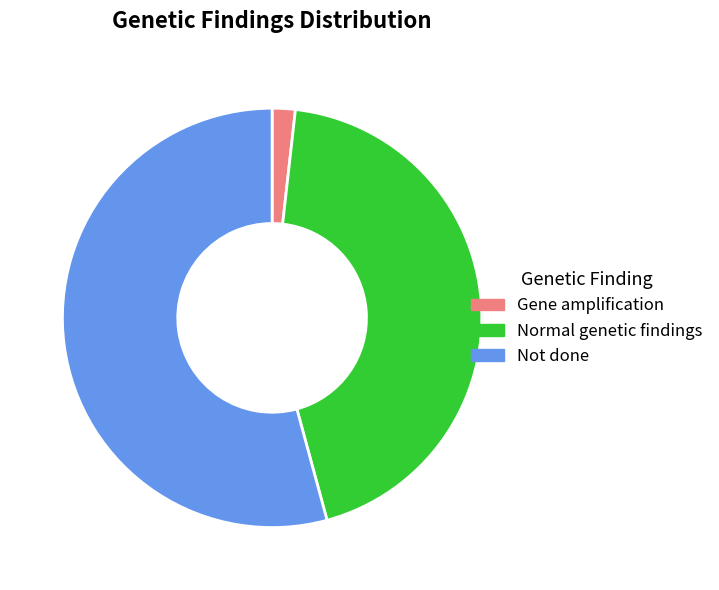

How many segments does this pie chart have?

3